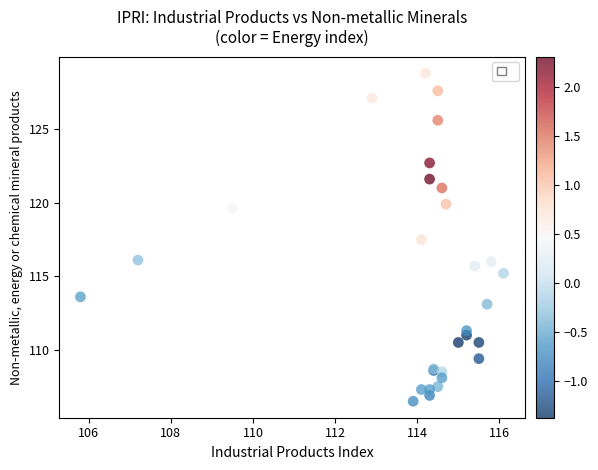

What Y value in the scatter plot is closest to 117?

117.5